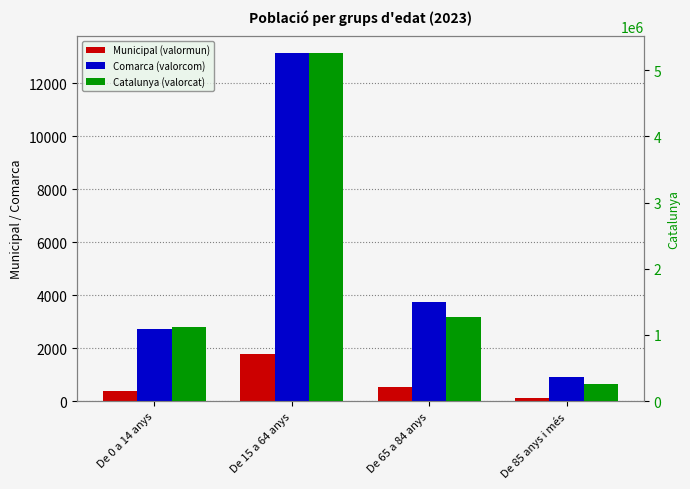

True or false: Comarca (valorcom) has a value of 908 at De 85 anys i més.

True